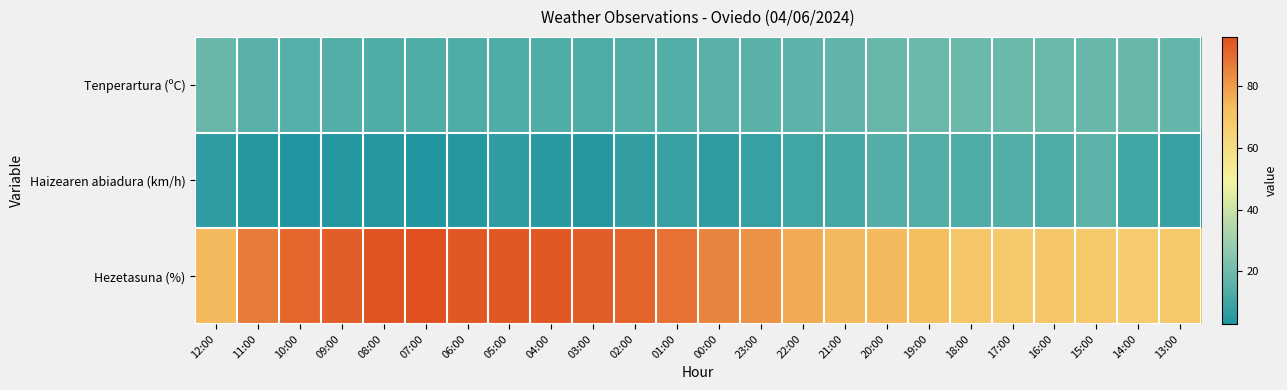

Reading left to right, transcribe all the data shown in this chart.

Tenperartura (ºC): 12:00=18.4	11:00=15.2	10:00=14.3	09:00=13.9	08:00=13.4	07:00=13.2	06:00=13.4	05:00=13.4	04:00=13.4	03:00=13.3	02:00=13.6	01:00=14.2	00:00=15.0	23:00=15.5	22:00=16.2	21:00=17.1	20:00=17.9	19:00=18.8	18:00=19.0	17:00=19.0	16:00=18.8	15:00=18.5	14:00=18.6	13:00=17.6
Haizearen abiadura (km/h): 12:00=6.0	11:00=4.0	10:00=3.0	09:00=4.0	08:00=4.0	07:00=3.0	06:00=4.0	05:00=6.0	04:00=5.0	03:00=4.0	02:00=7.0	01:00=8.0	00:00=6.0	23:00=8.0	22:00=10.0	21:00=11.0	20:00=14.0	19:00=14.0	18:00=13.0	17:00=14.0	16:00=13.0	15:00=16.0	14:00=10.0	13:00=8.0
Hezetasuna (%): 12:00=74.0	11:00=87.0	10:00=91.0	09:00=93.0	08:00=95.0	07:00=96.0	06:00=94.0	05:00=94.0	04:00=94.0	03:00=93.0	02:00=92.0	01:00=89.0	00:00=85.0	23:00=82.0	22:00=77.0	21:00=74.0	20:00=74.0	19:00=73.0	18:00=70.0	17:00=69.0	16:00=70.0	15:00=69.0	14:00=68.0	13:00=69.0